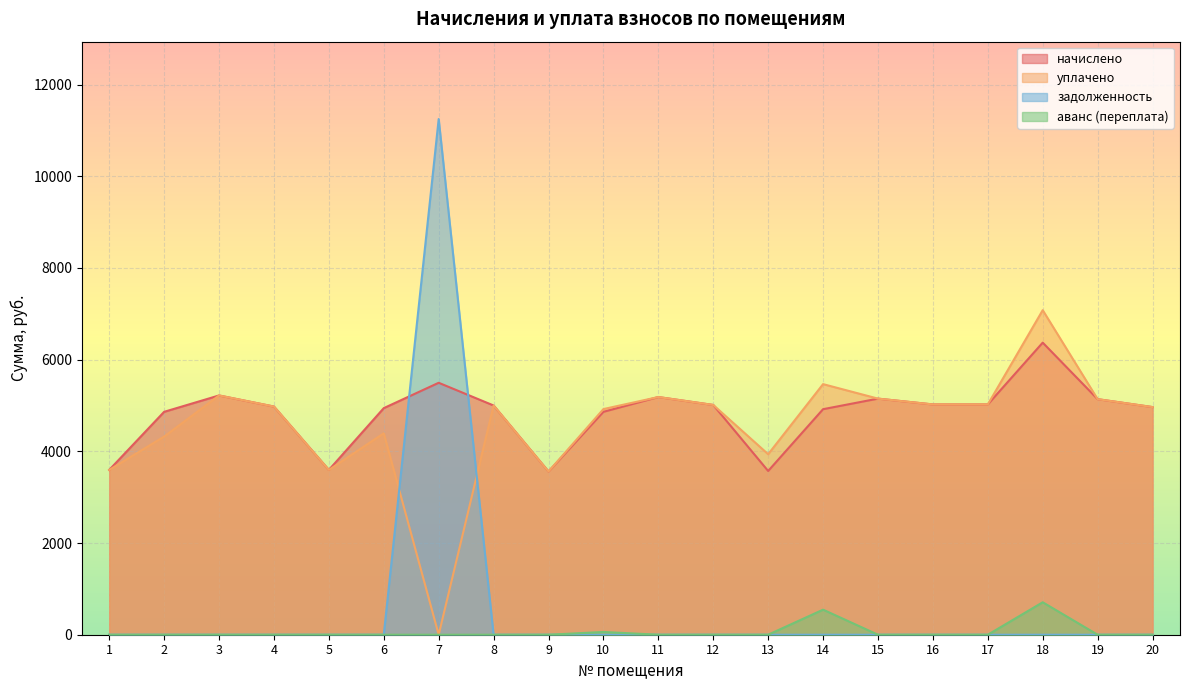

How many data points does each series have?

20